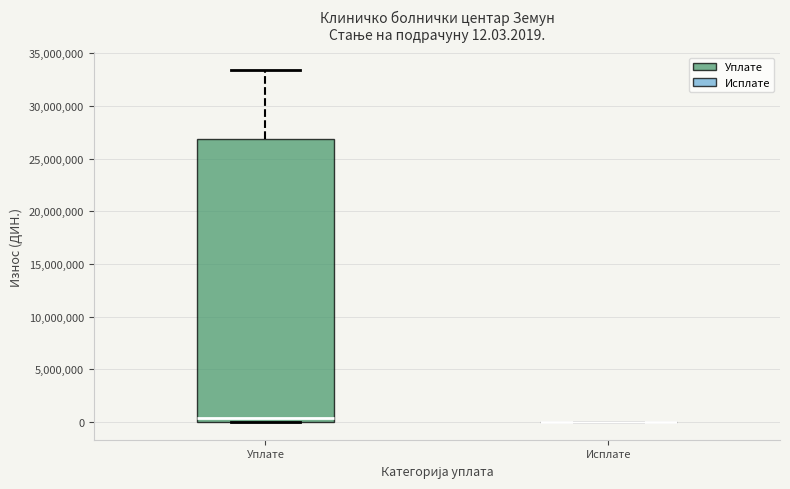

Which box is the tallest, from its lower edge to its upper edge?

Уплате